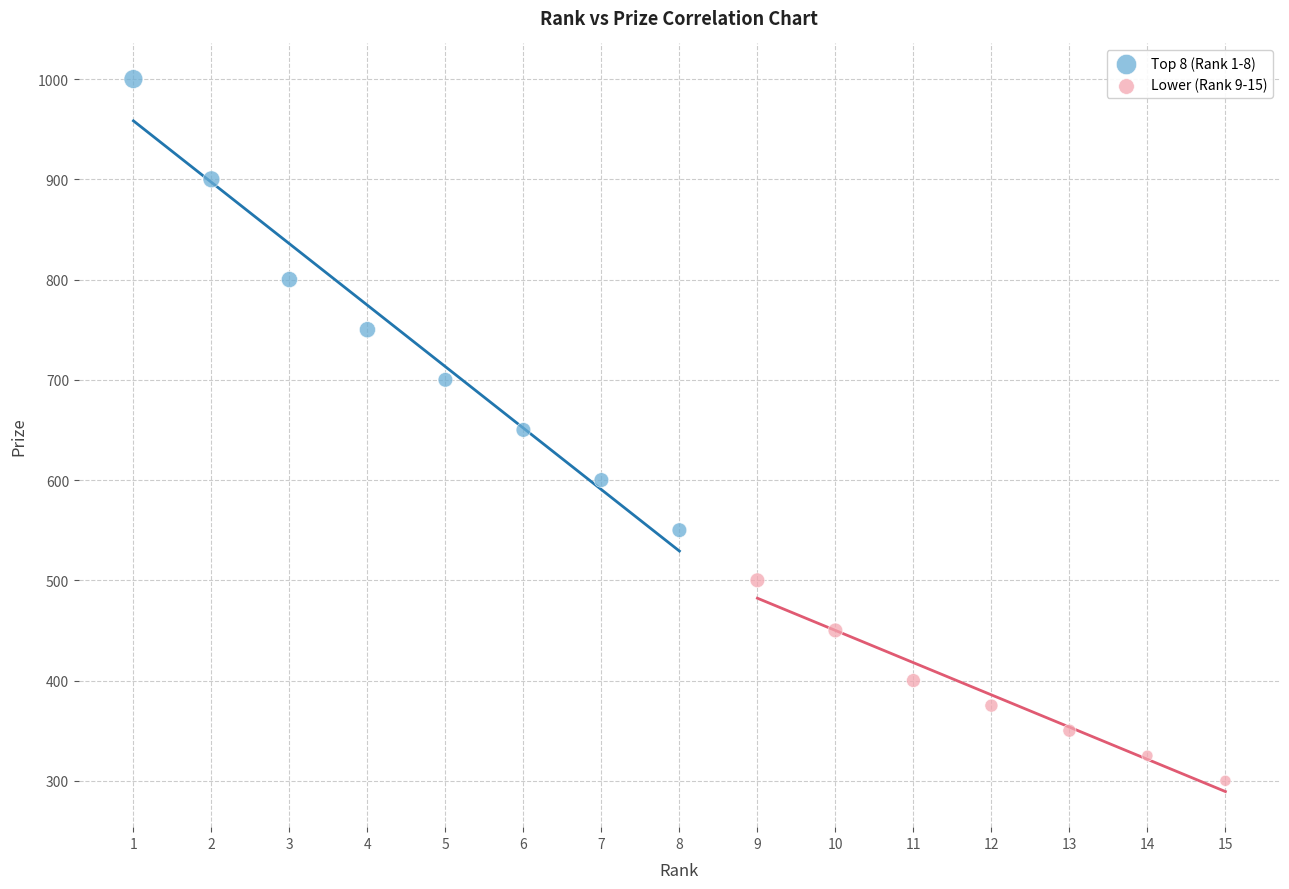

Which series contains the lowest Y value?

Lower (Rank 9-15)